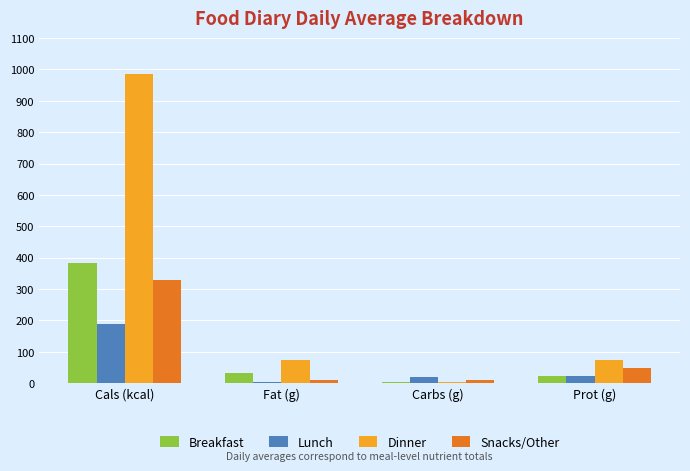

What is the sum of all Dinner values?

1134.0